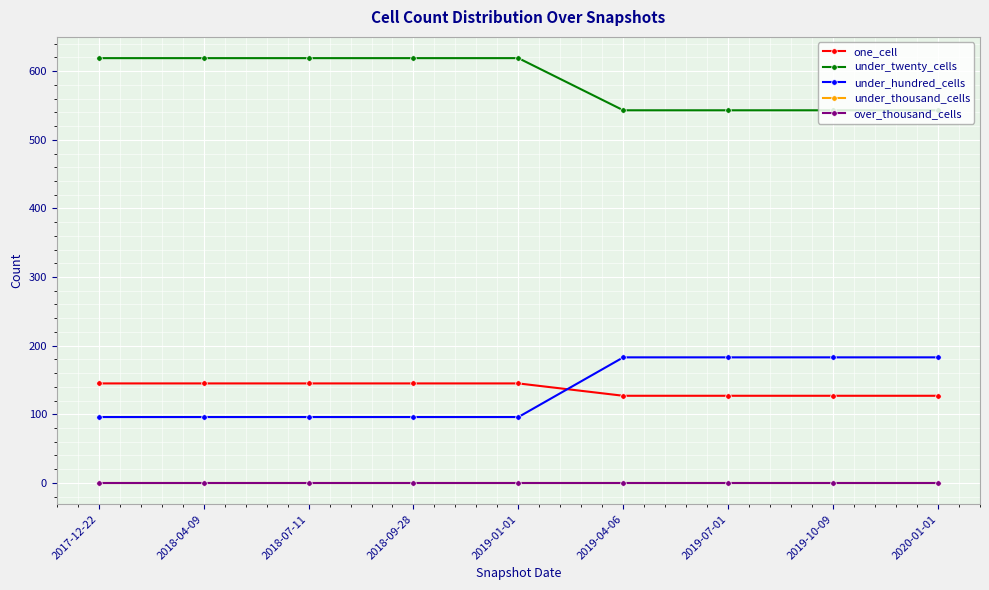

How many lines are shown in the chart?

5